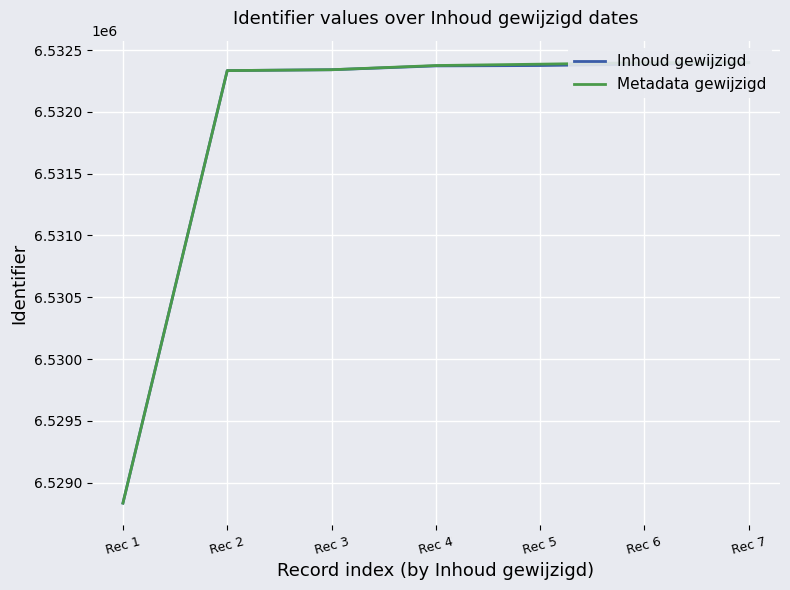

Which series changed the most between Rec 1 and Rec 5?

Metadata gewijzigd